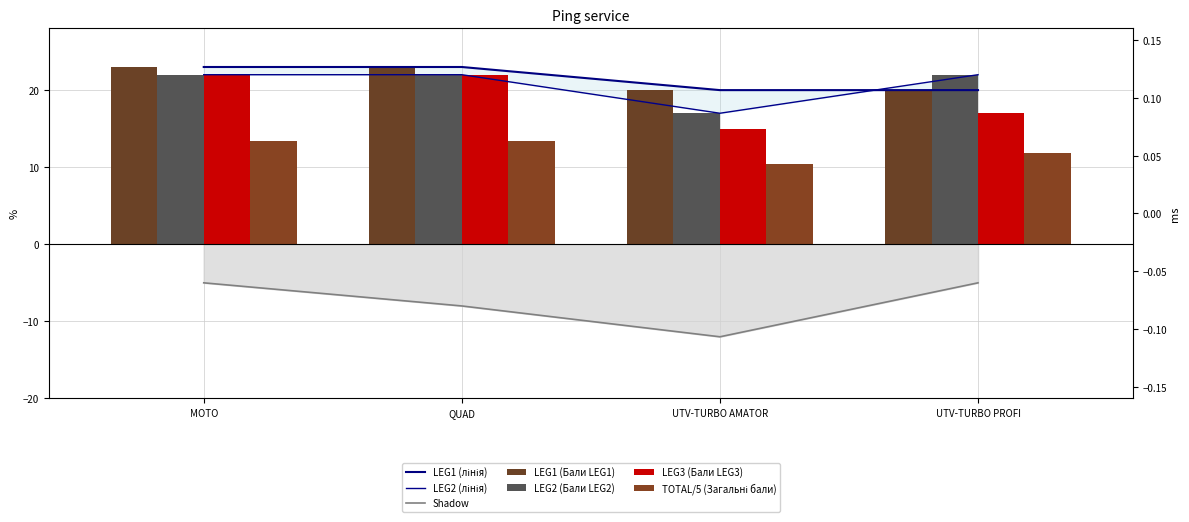

Are the bars horizontal?

No